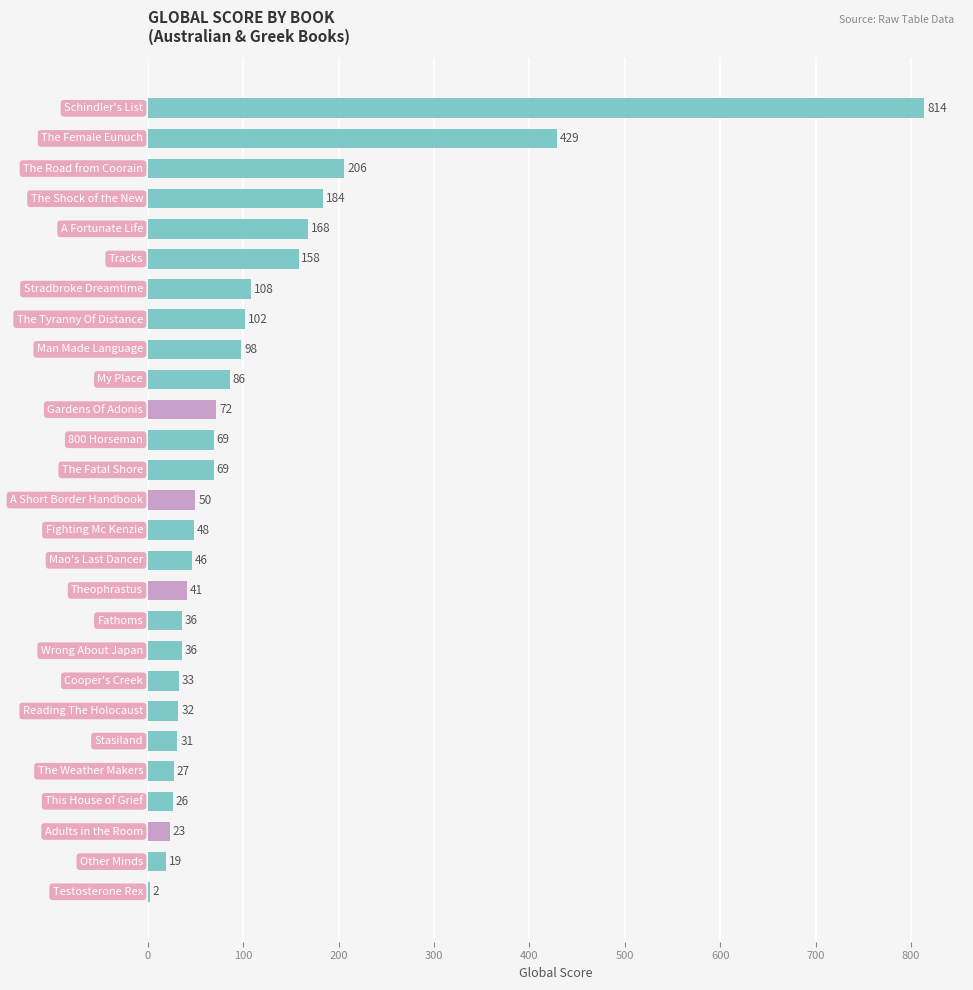

What is the sum of all values?

3013